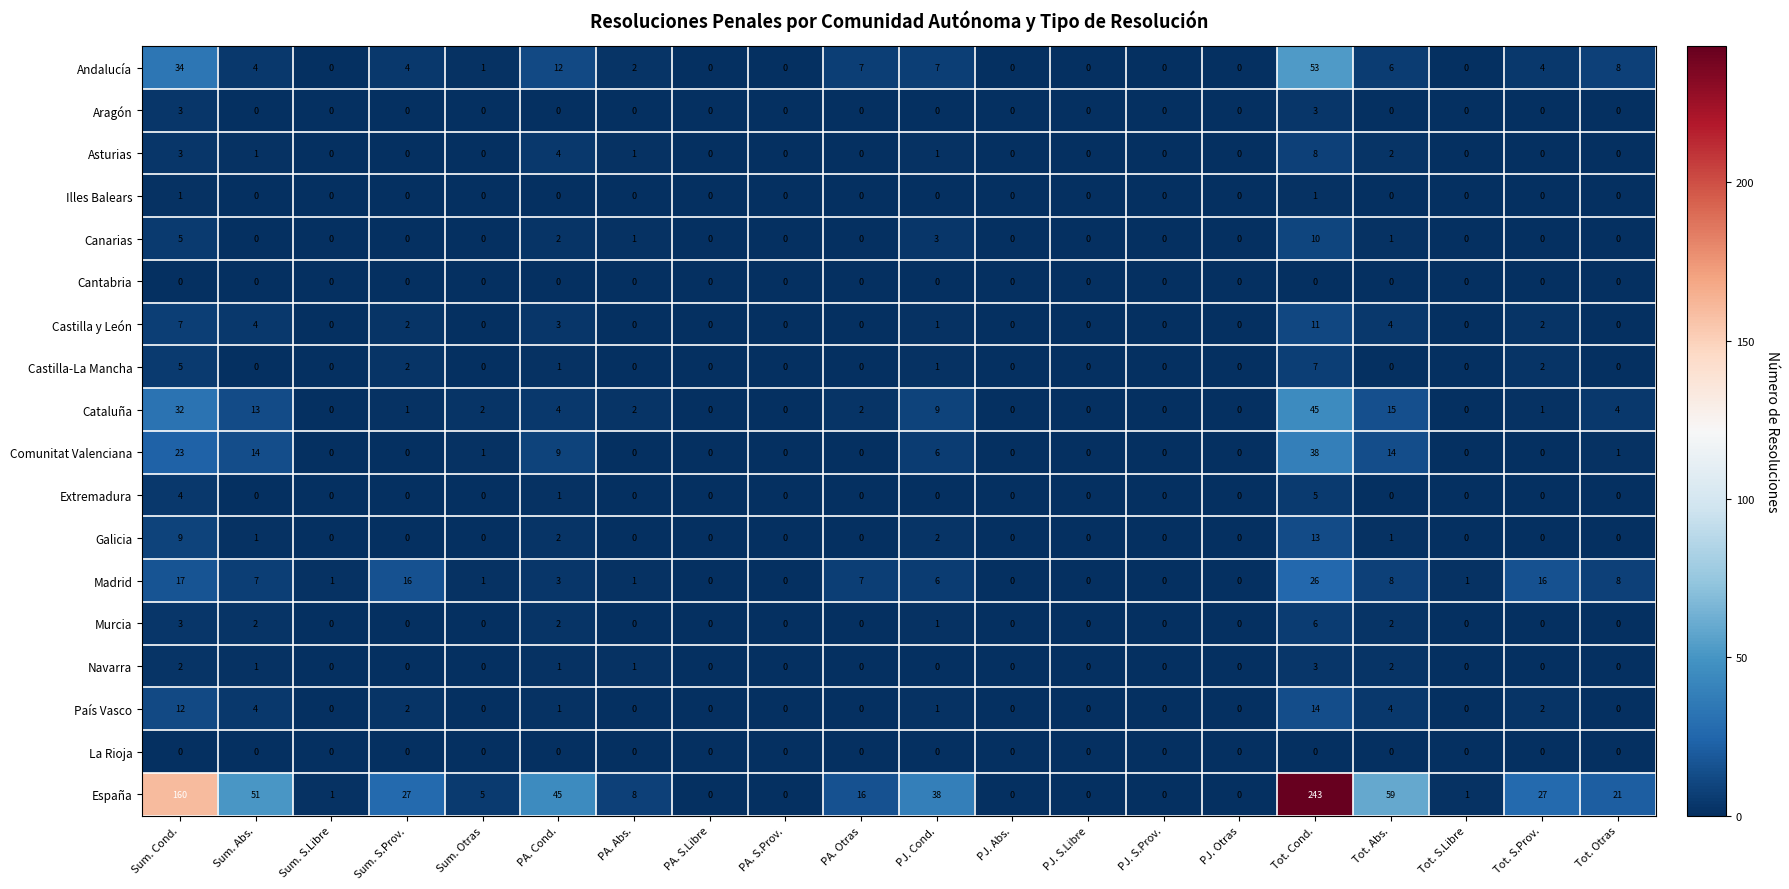

At which category is the sum across all series the highest?

Tot. Cond.